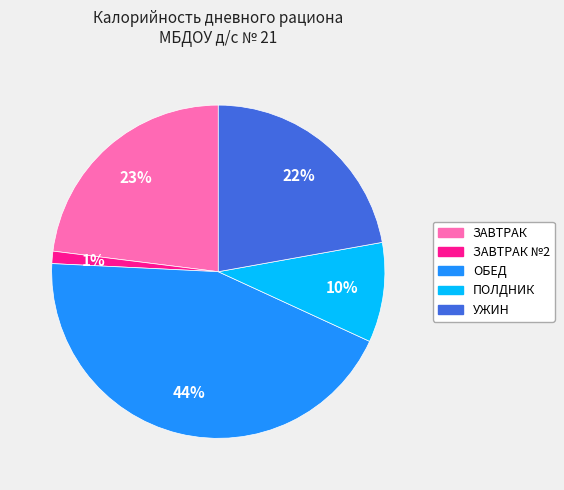

Is there a majority slice in this chart?

No